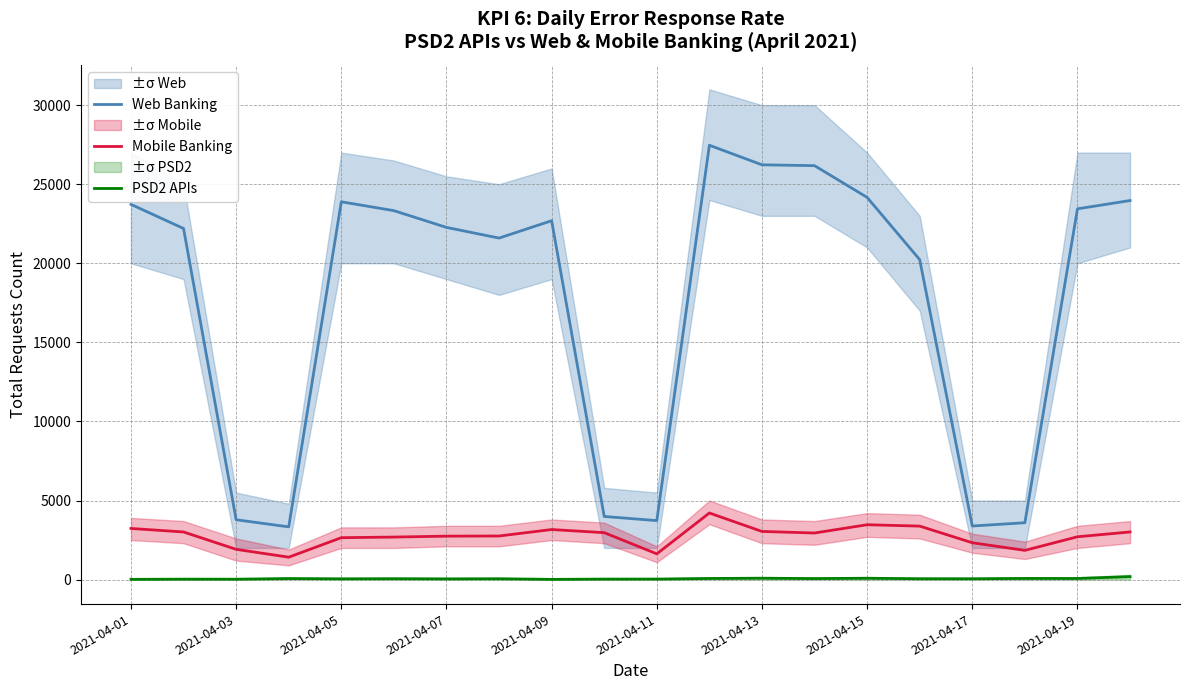

What are all the series names shown in the legend?

Web Banking, Mobile Banking, PSD2 APIs